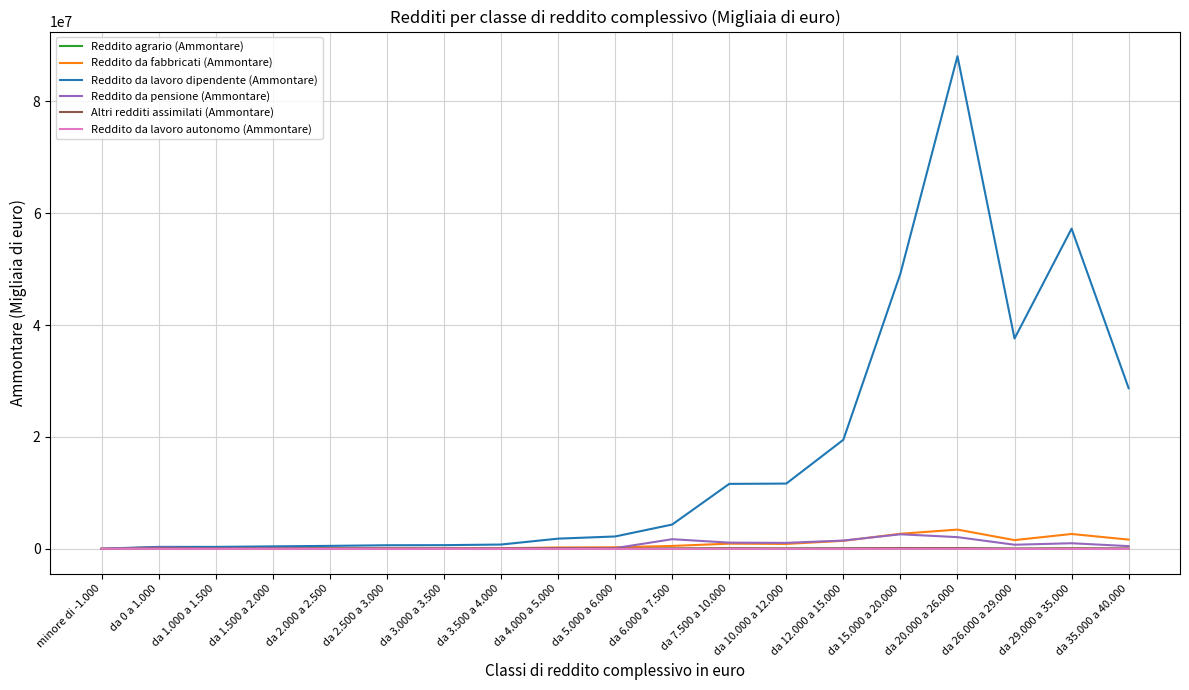

What is the sum of all Altri redditi assimilati (Ammontare) values?

1480541